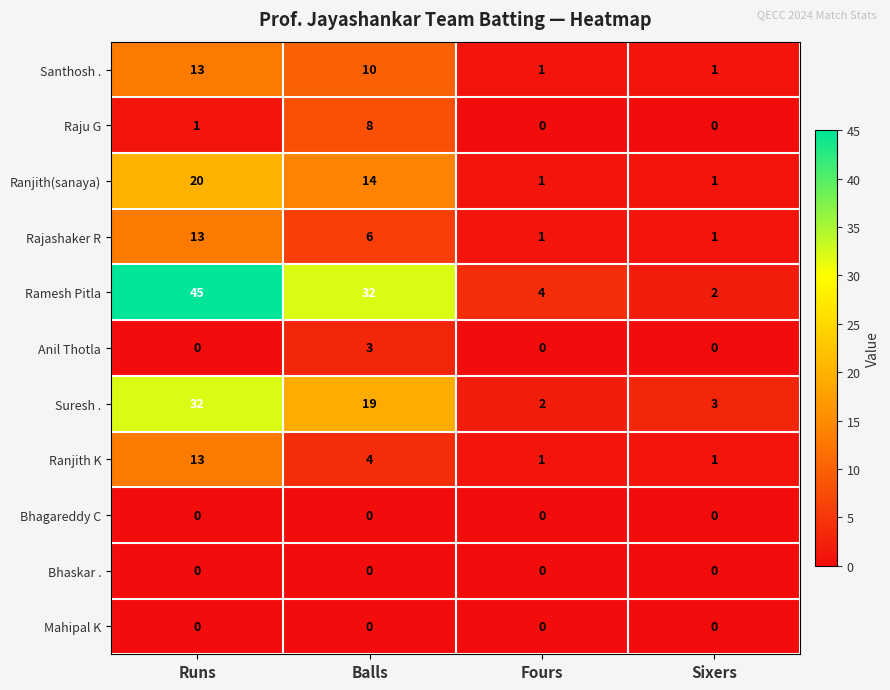

What is the spread (max minus min) of values at Runs?

45